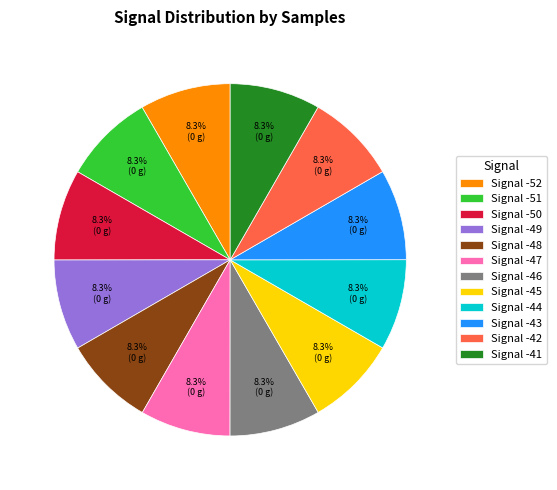

Does any single category account for the majority?

No